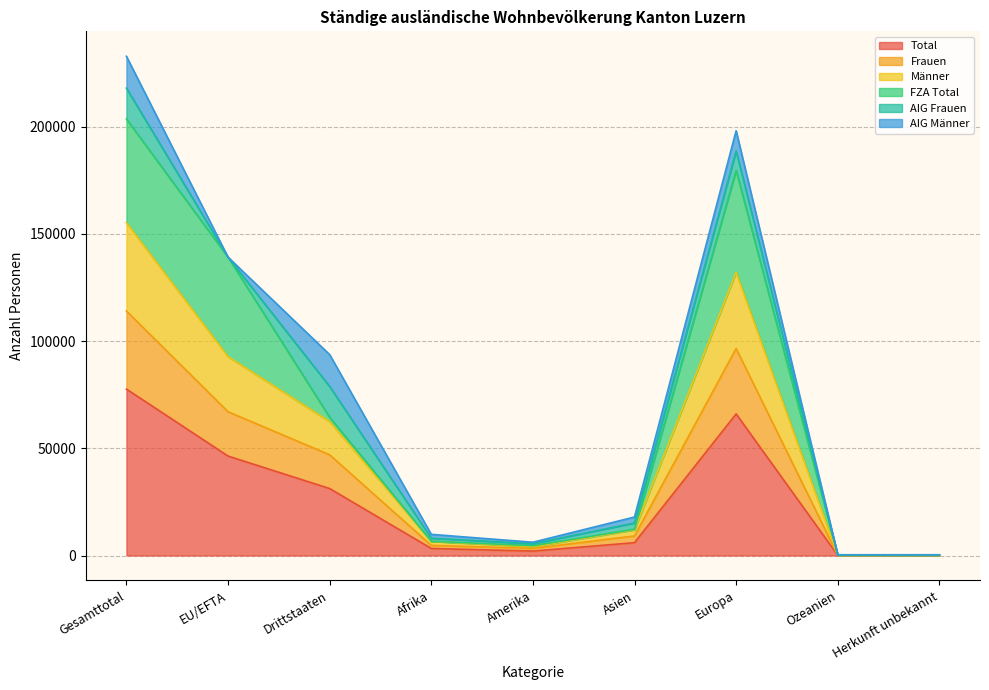

True or false: Total and Frauen intersect in this chart.

False